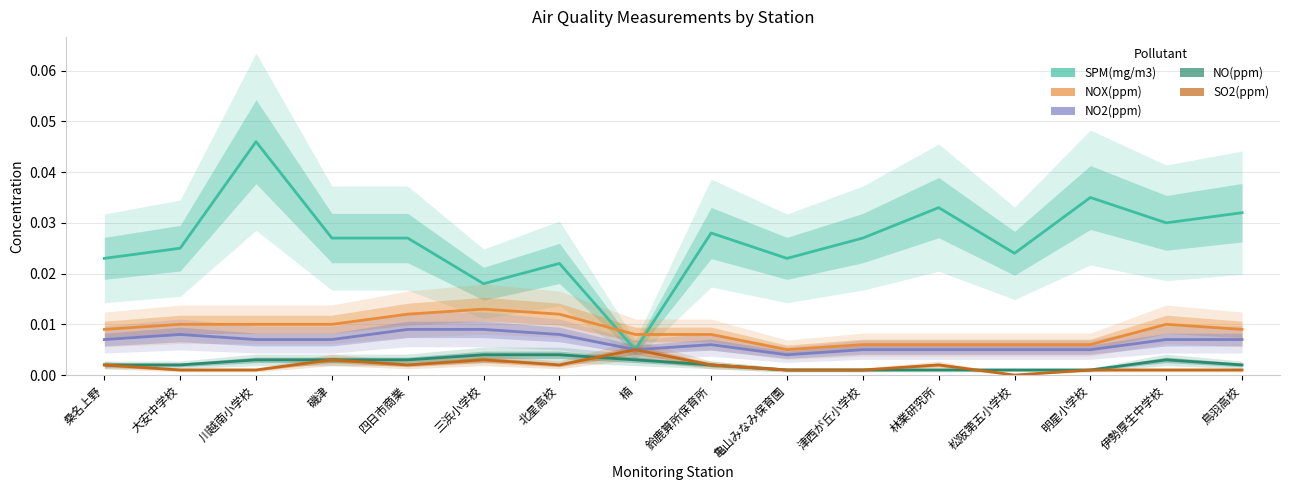

At which label does NOX(ppm) reach its peak?

三浜小学校